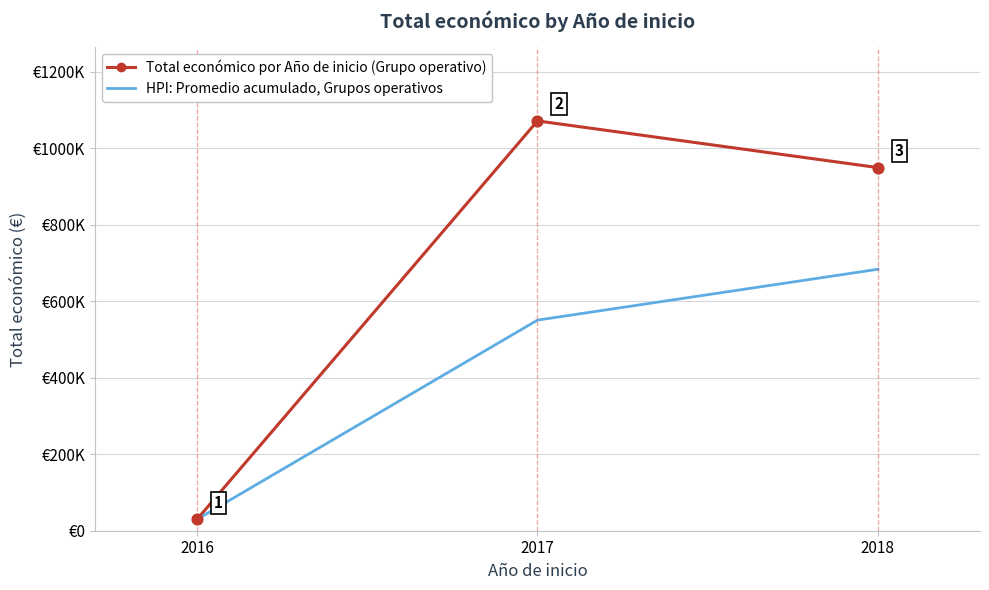

What are all the series names shown in the legend?

Total económico por Año de inicio (Grupo operativo), HPI: Promedio acumulado, Grupos operativos